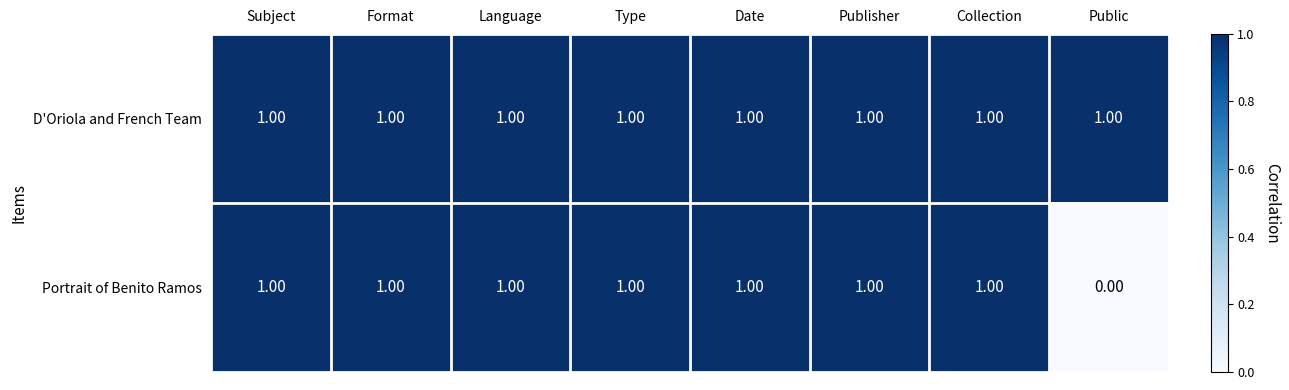

Which category has the lowest value across all series?

Public